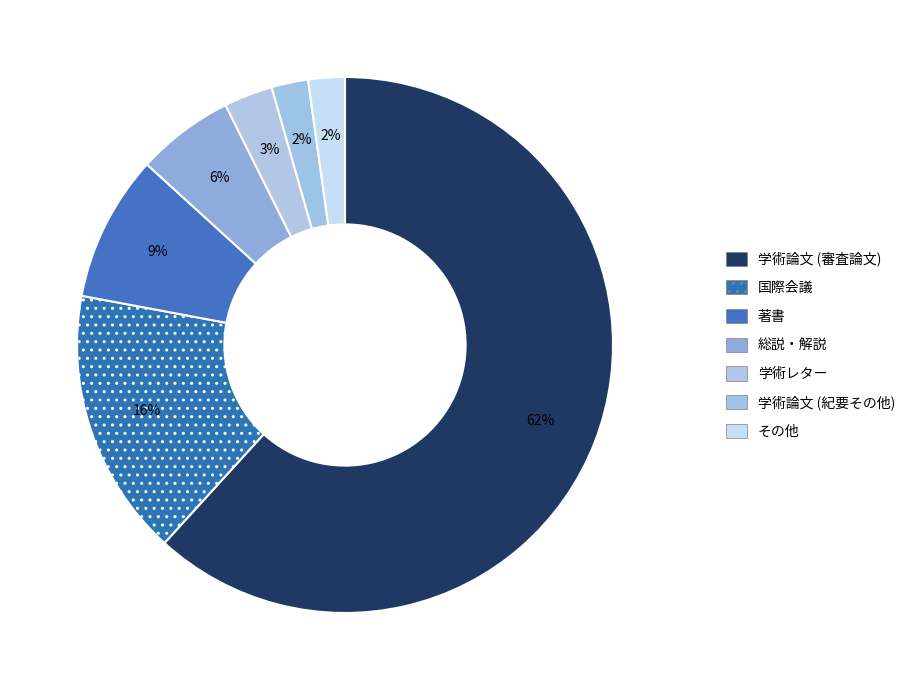

Between 学術レター and 国際会議, which is larger?

国際会議